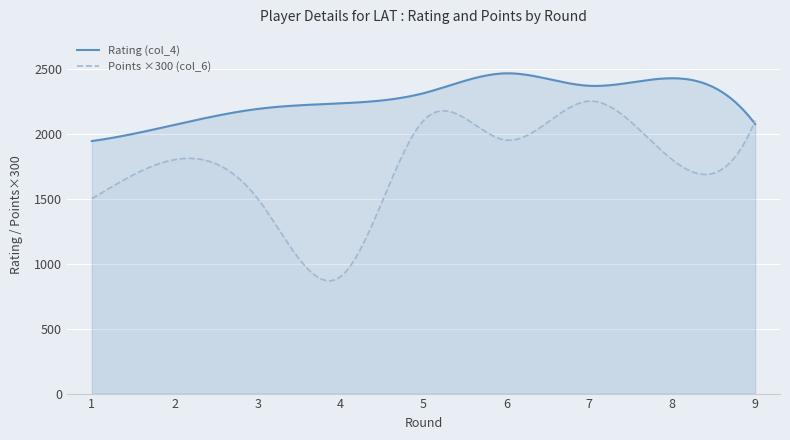

In Points (col_6), how many points are lower than both neighbors (excluding endpoints)?

3